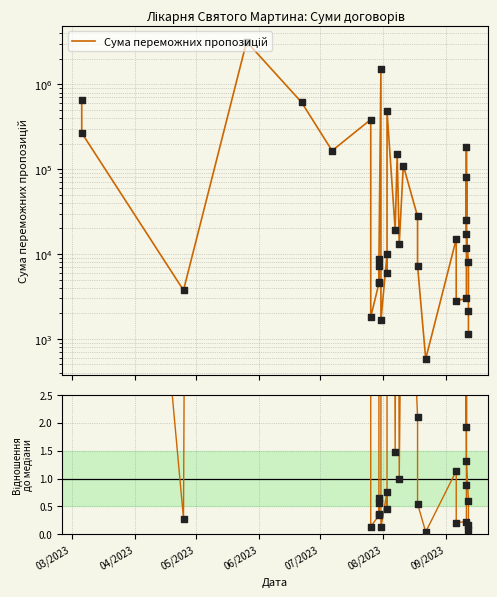

Which series has the largest total across all categories?

Сума переможних пропозицій